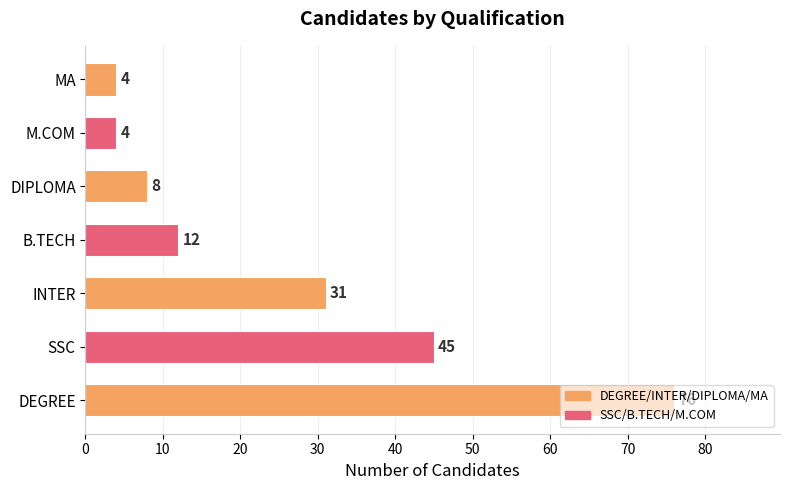

Is it true that the value at MA is 4?

True